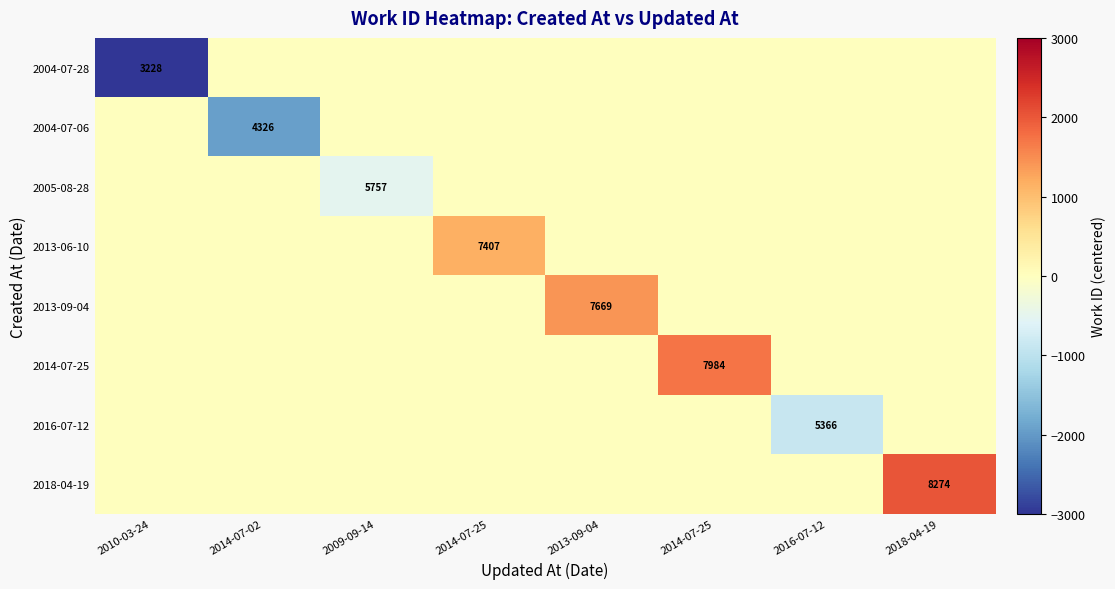

What is the difference between the highest and lowest values at 2009-09-14?

494.4